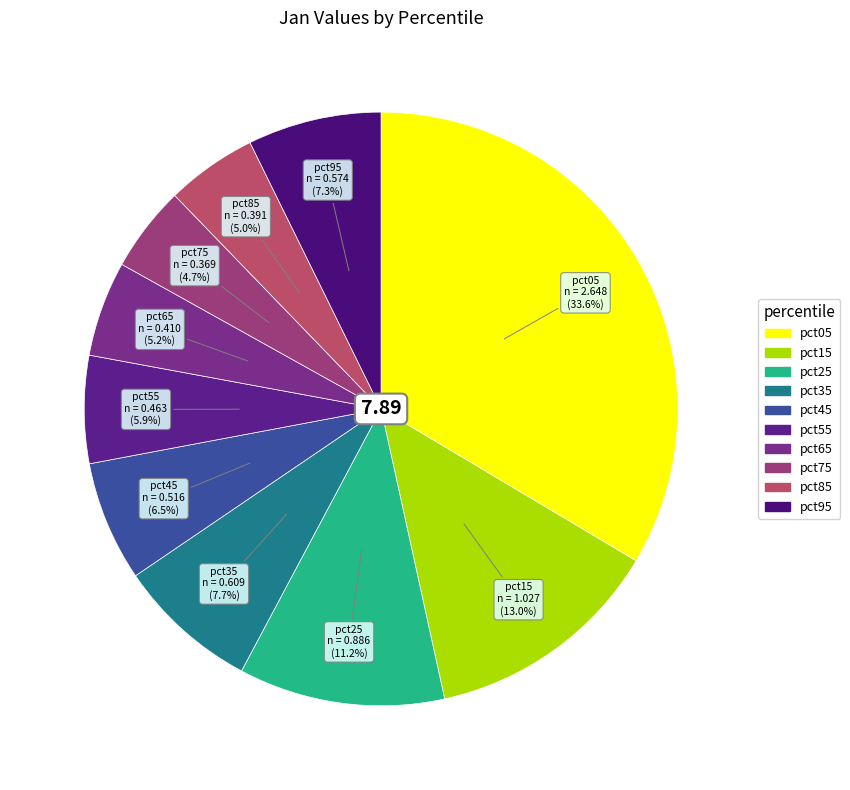

Combined, do pct75 and pct45 account for over 50%?

No